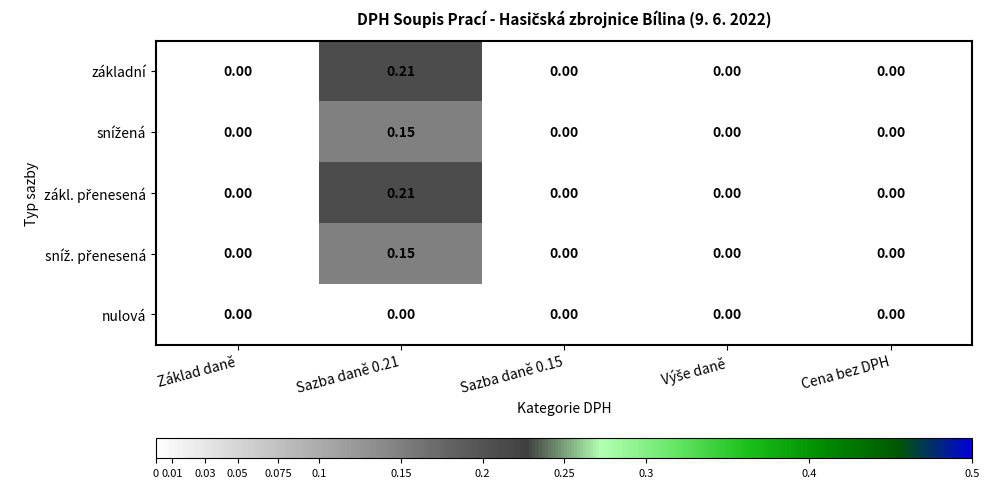

How many values in základní are above zero?

1